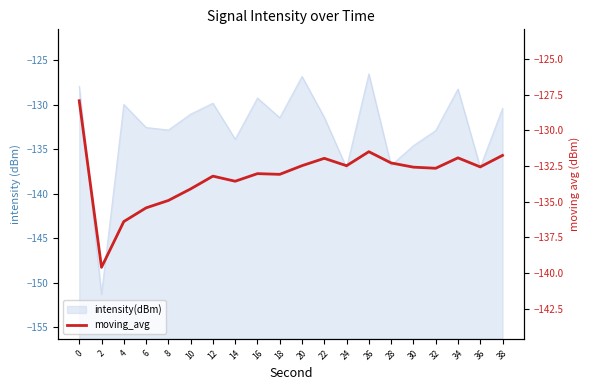

Where is the first local minimum?

2